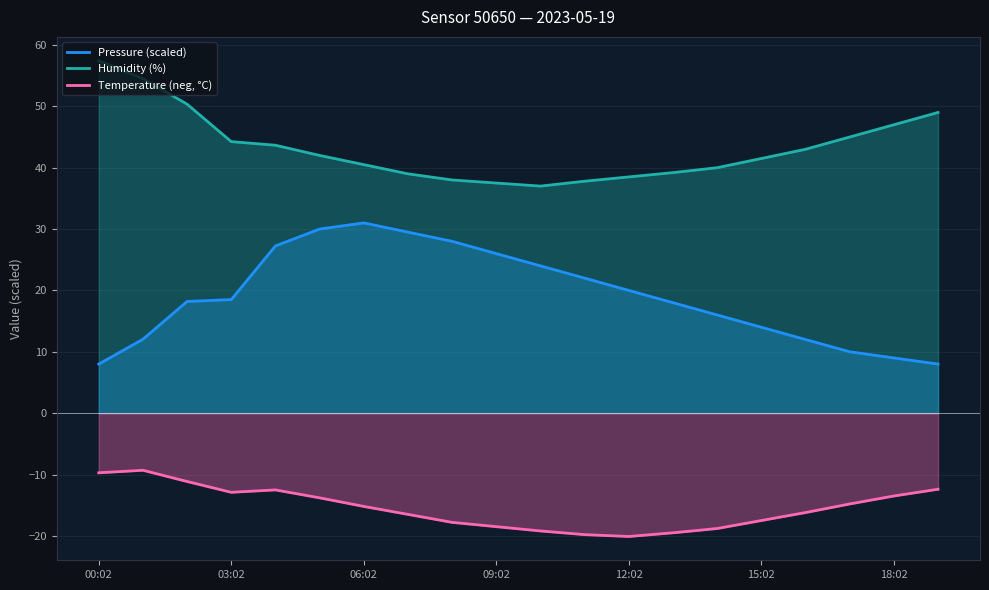

Which series has the largest range (max minus min)?

Pressure (scaled)